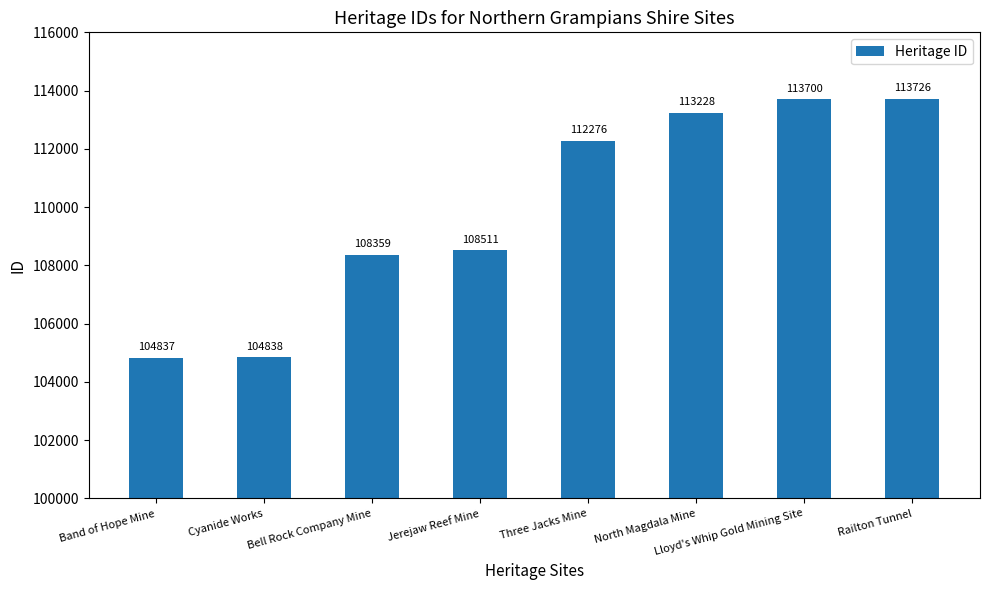

Is it true that the value at Lloyd's Whip Gold Mining Site is 45370?

False